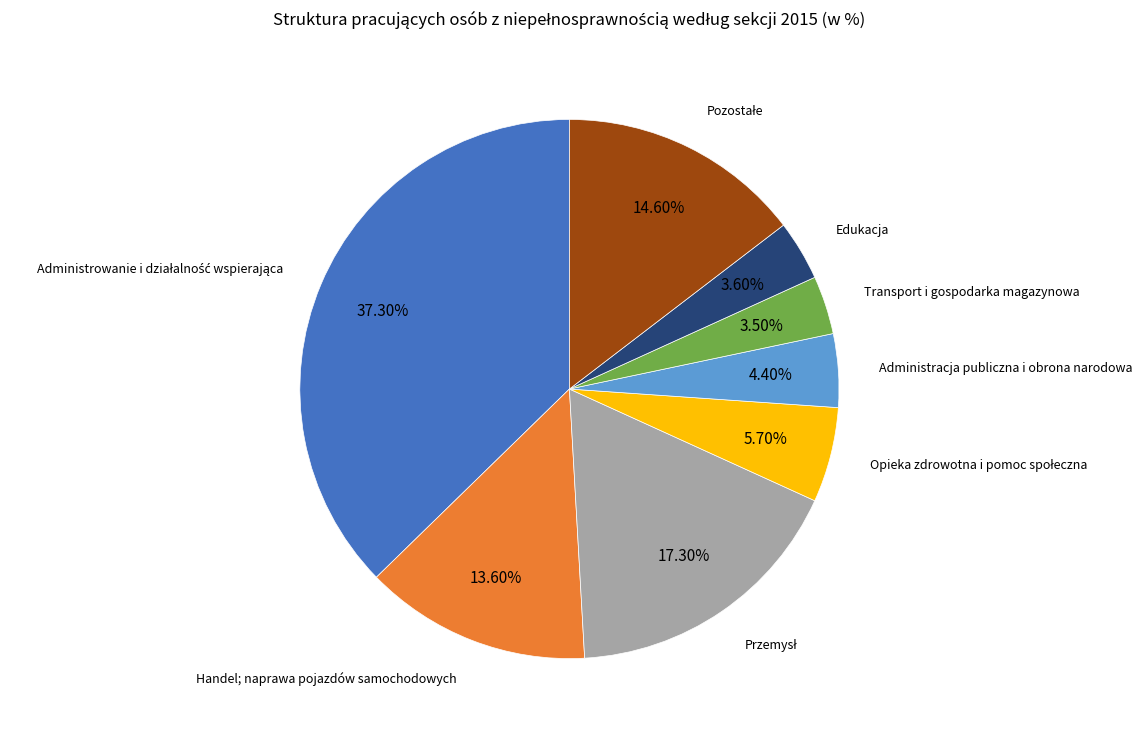

To the nearest percent, what is the average slice percentage?

12%